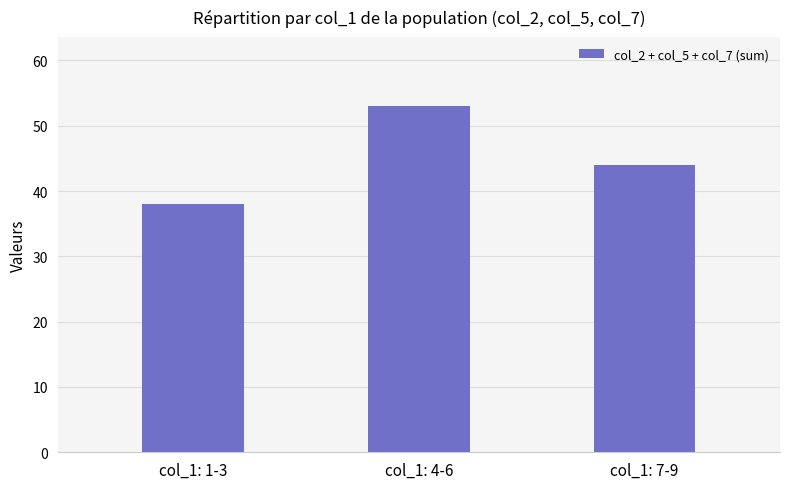

Does the chart contain any negative values?

No